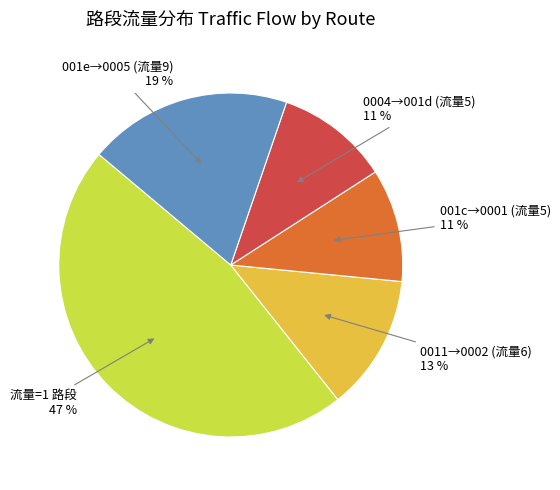

Does any single category account for the majority?

No